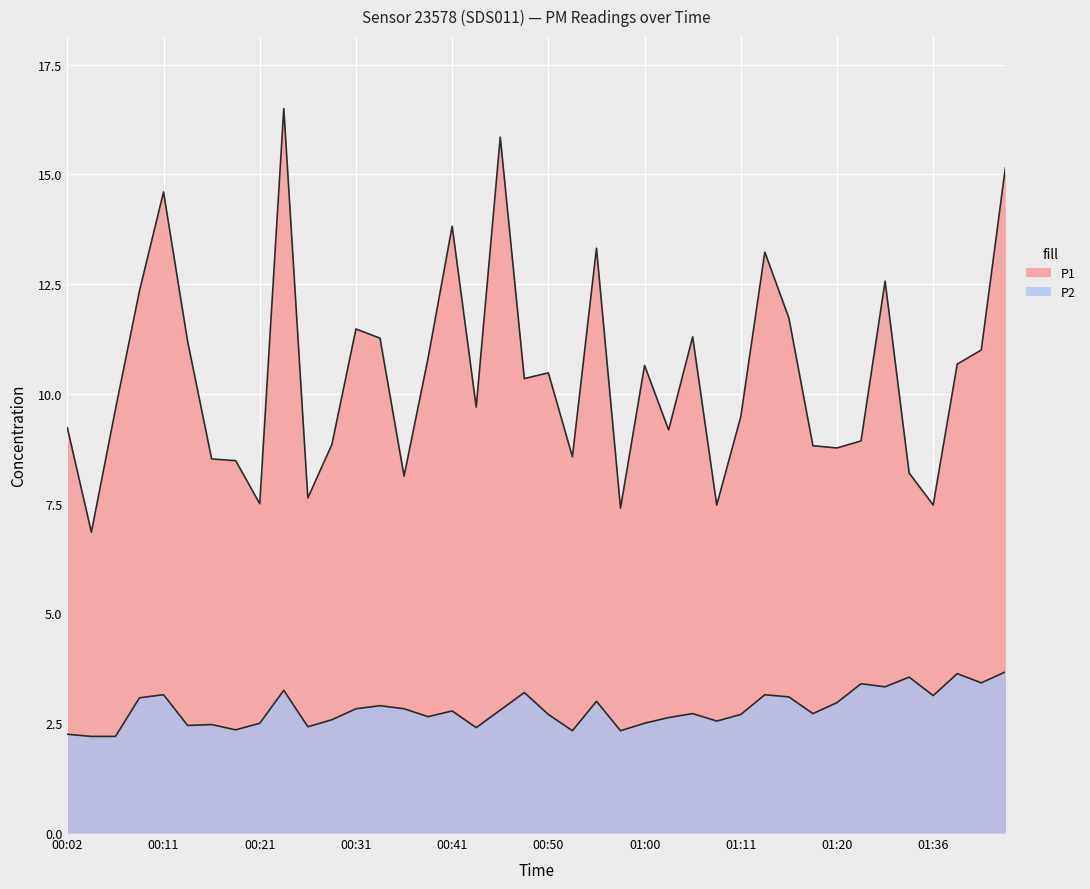

True or false: P2 and P1 cross at least once.

False